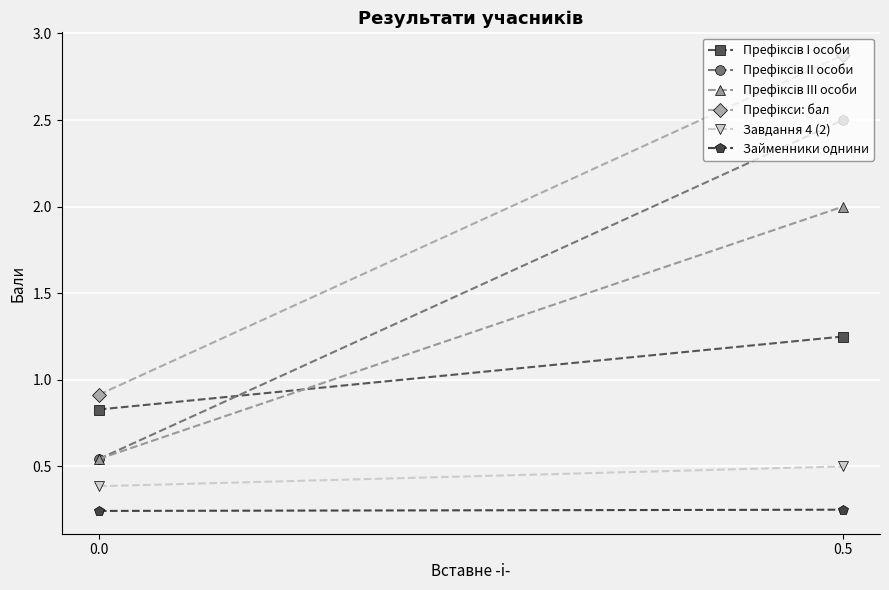

What is the sum of all Завдання 4 (2) values?

0.9